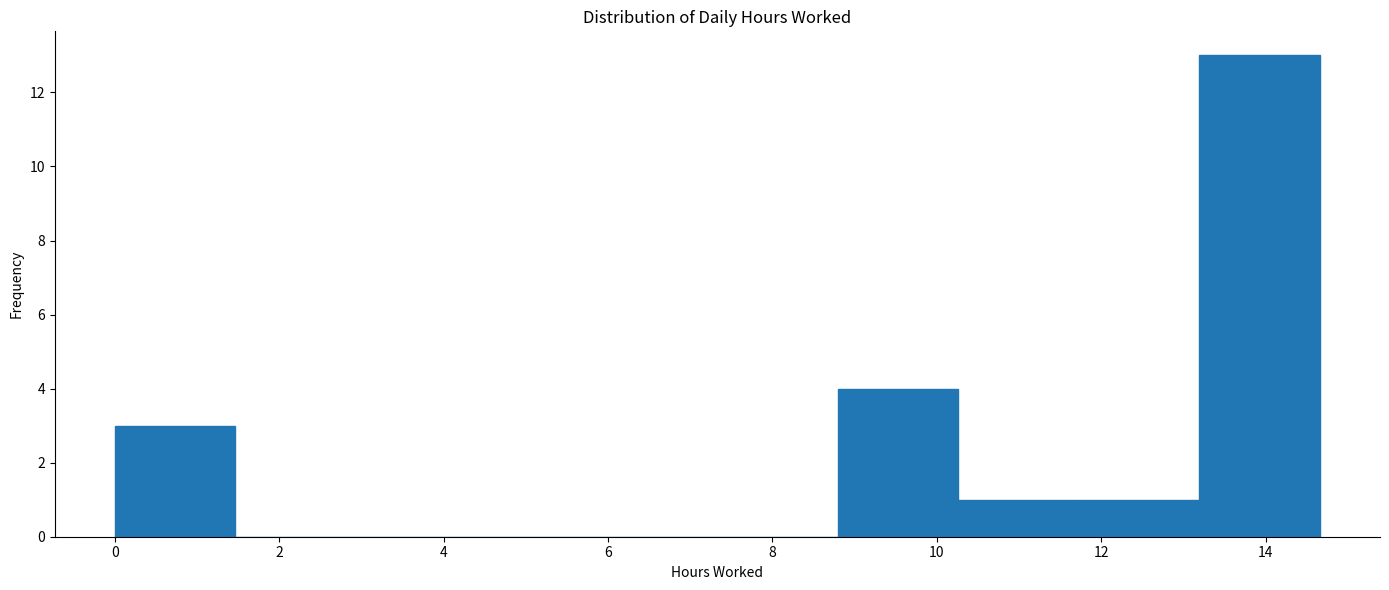

What is the height of the bar covering 0.0 to 1.4 on the x-axis? Neither the bar edges nor the heights are printed on the chart, so give them approximately, as read against the axes.

3